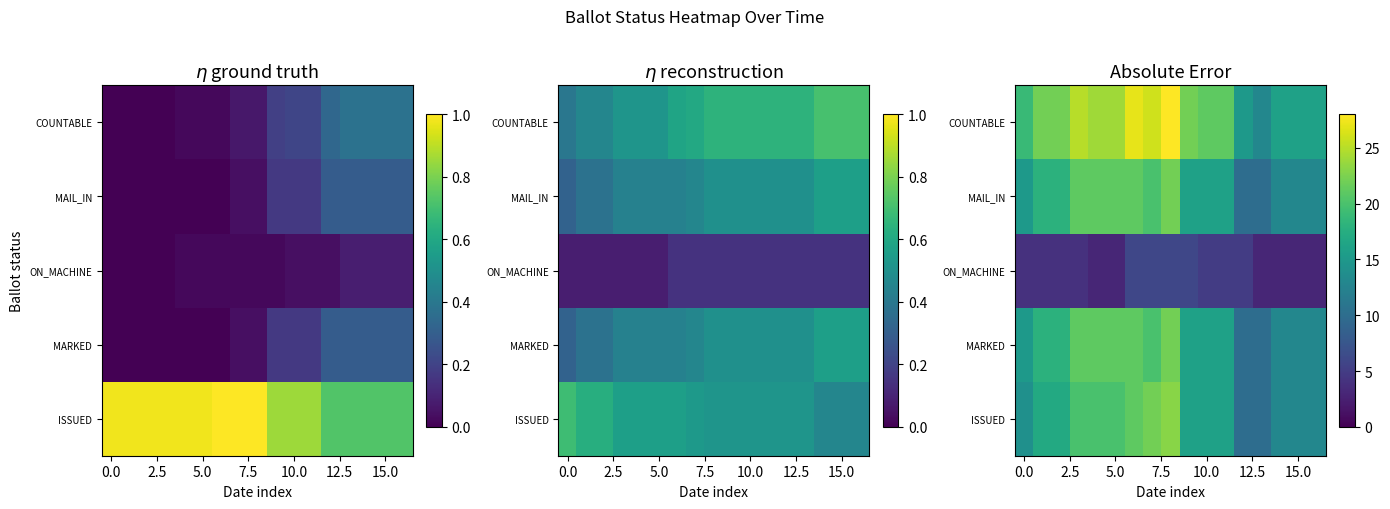

What is the average value of the ON_MACHINE series?

4